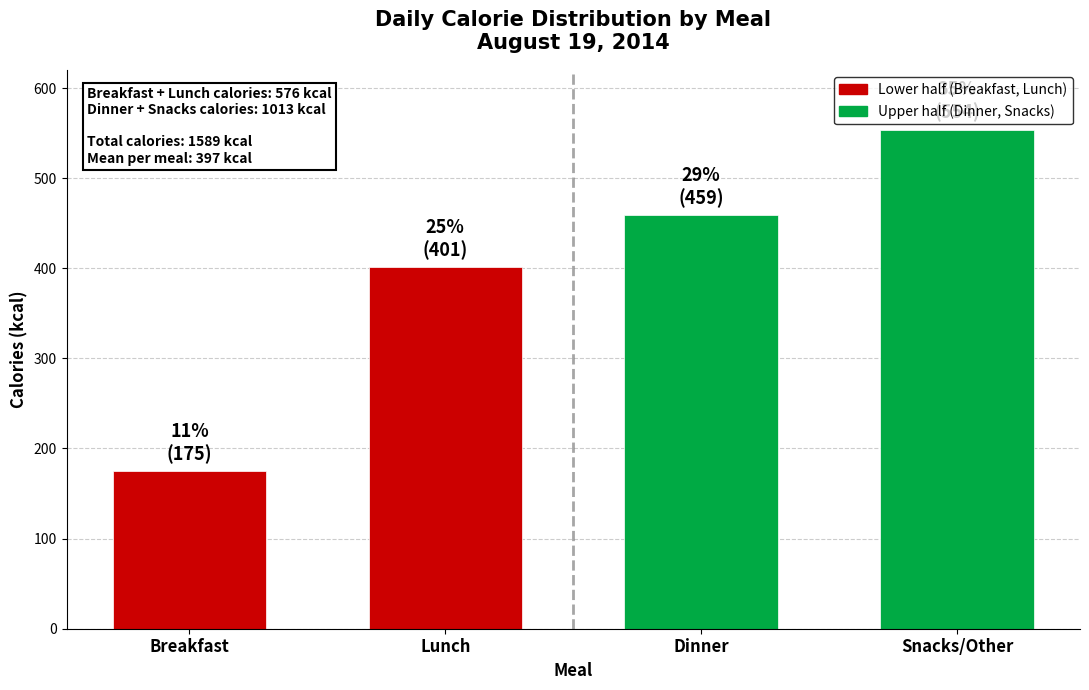

Reading left to right, what are all the values shown in this chart?

175	401	459	554